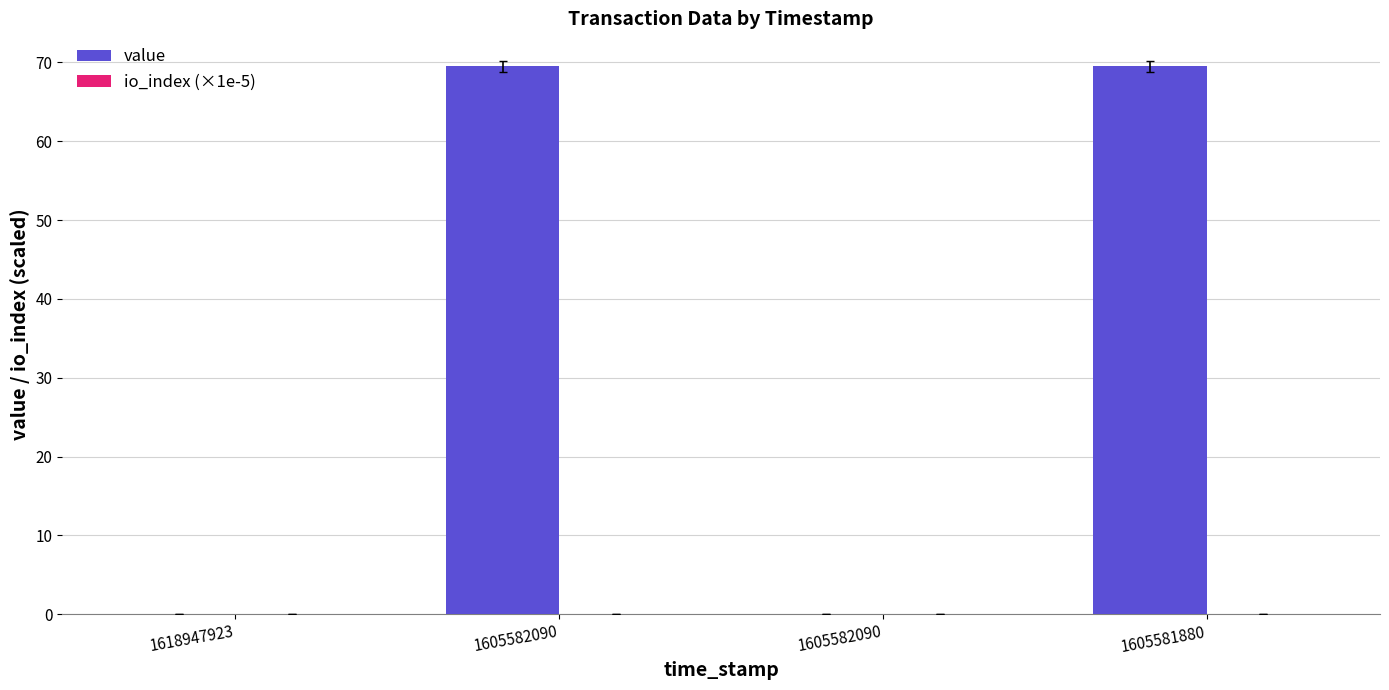

What is the sum of the value values at 1605581880 and 1605582090?

69.5